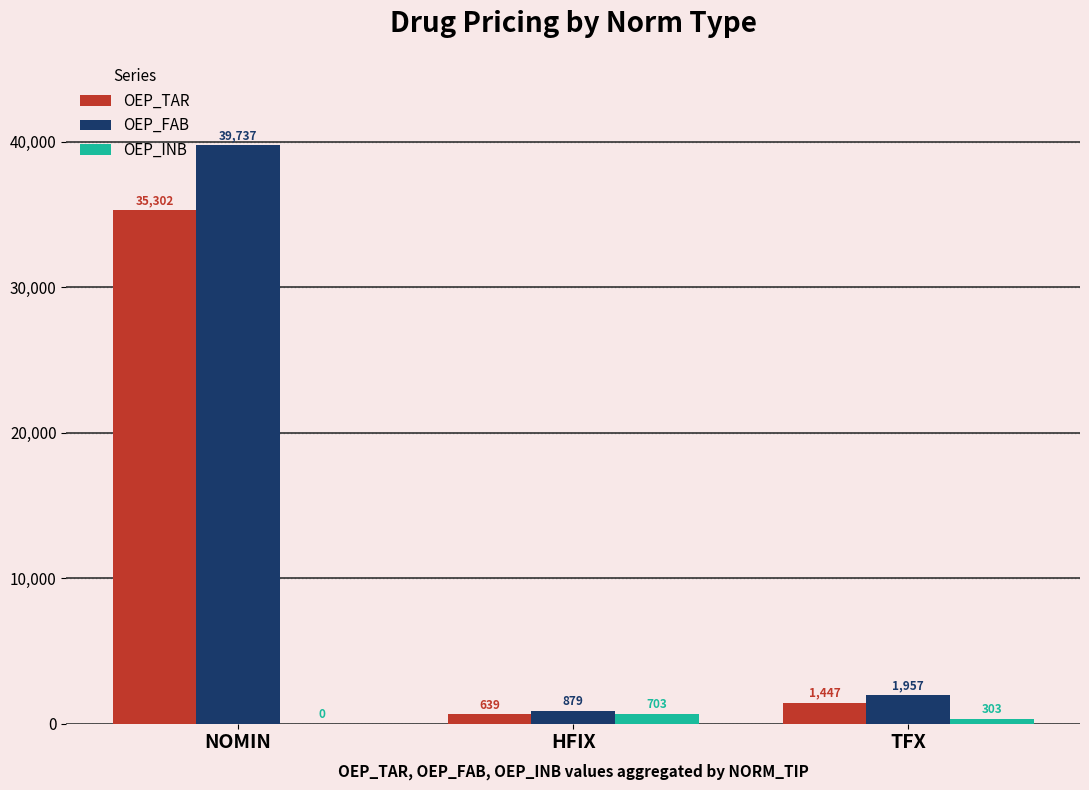

Which category has the highest value in the OEP_INB series?

HFIX